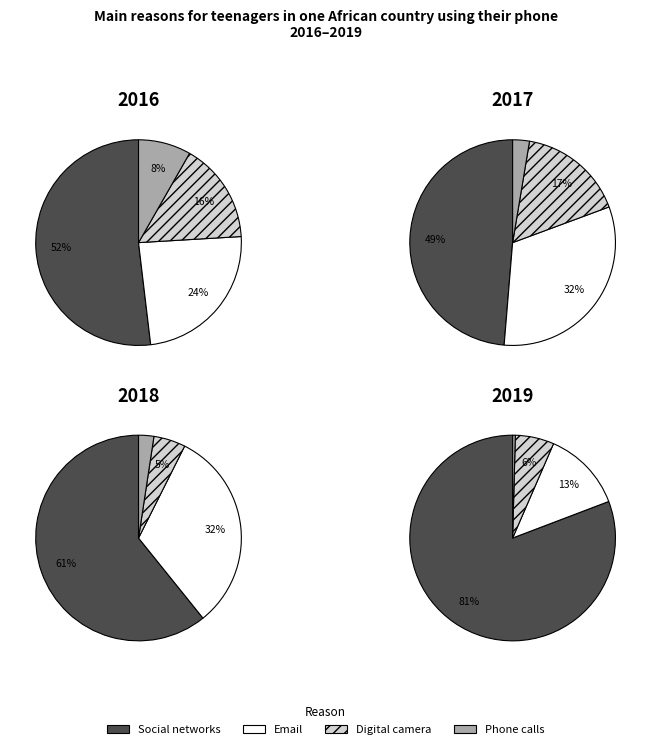

Combined, what portion of the pie is 3 and 2?

24.1%